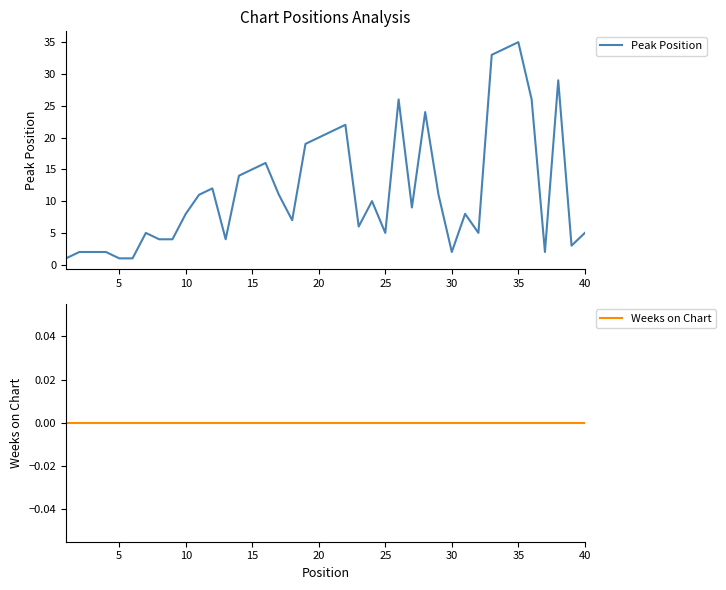

True or false: Peak Position and Weeks on Chart intersect in this chart.

False